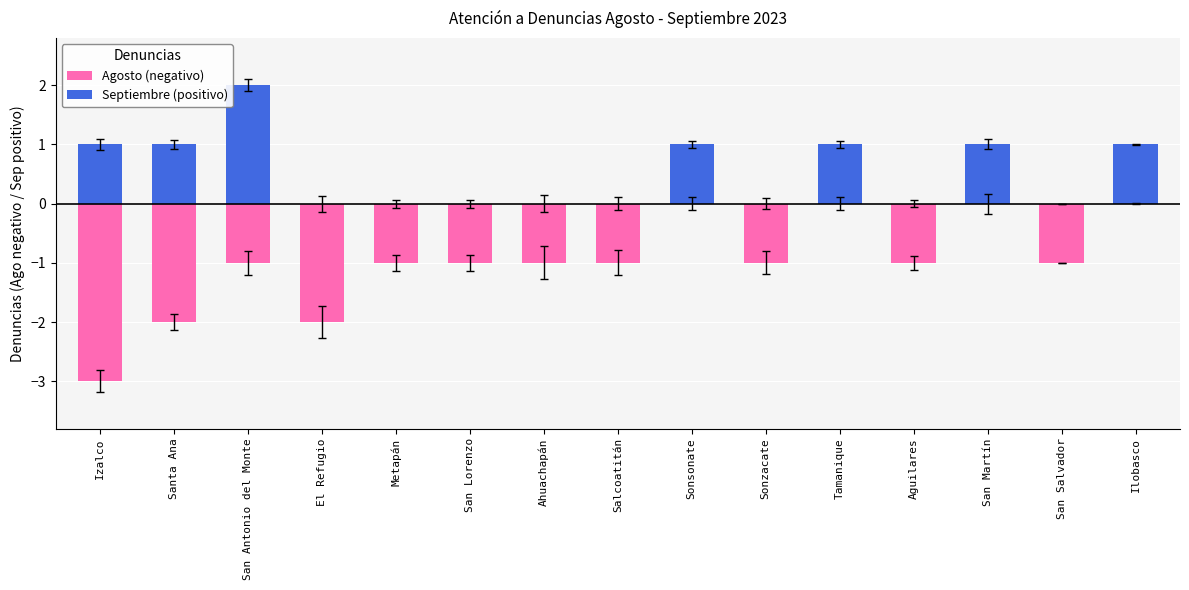

At how many categories does at least one series exceed -2?

15